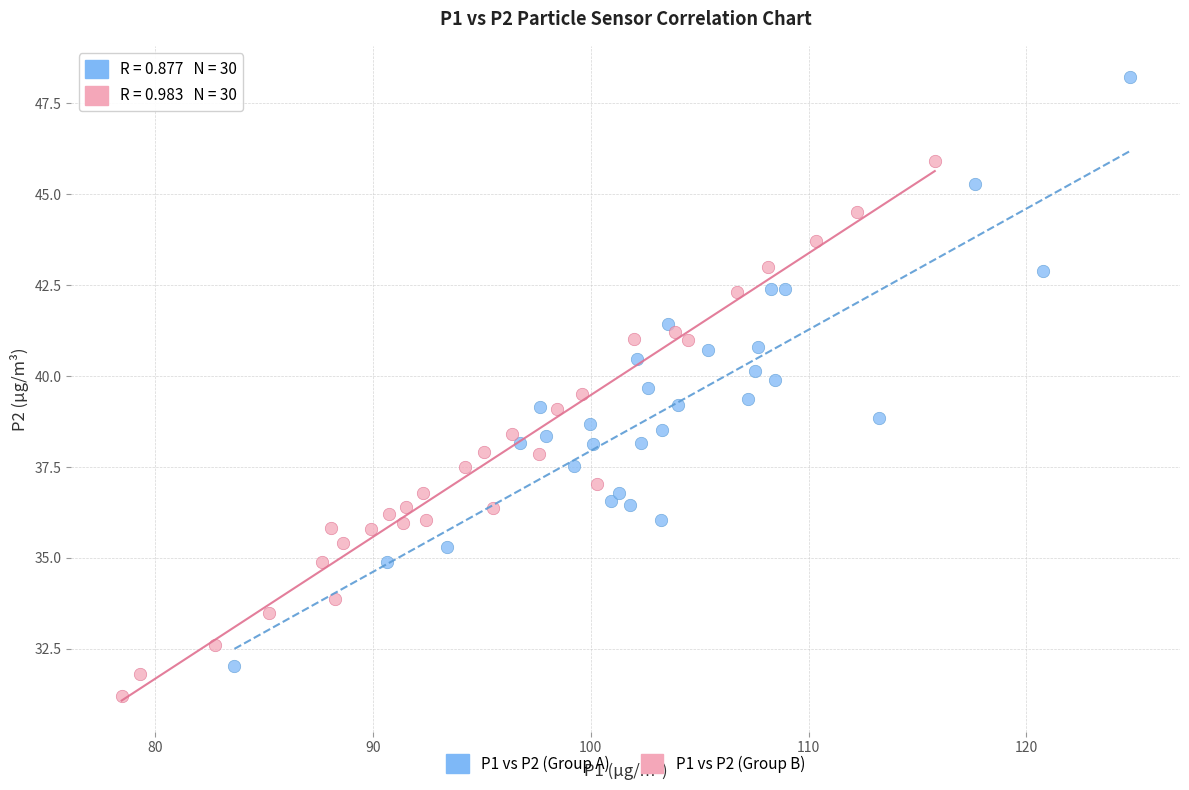

Which series contains the highest Y value?

P1 vs P2 (Group A)